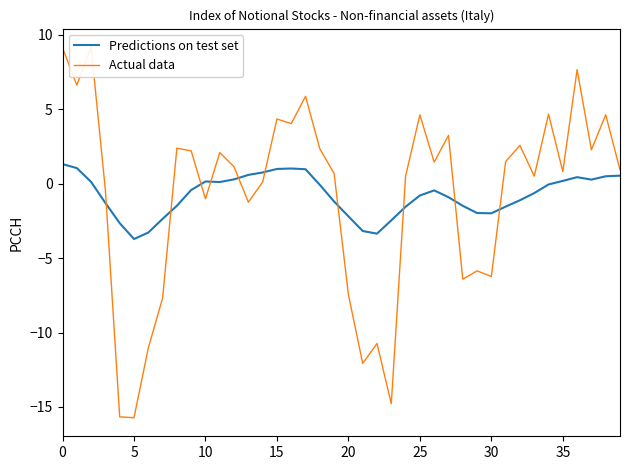

Rank the categories by Predictions on test set value from highest to lowest.

0, 5, 16, 15, 17, 14, 13, 39, 38, 36, 12, 37, 35, 10, 10, 11, 34, 18, 9, 26, 33, 25, 27, 32, 19, 15, 40, 28, 31, 24, 29, 30, 20, 35, 23, 20, 21, 30, 22, 25